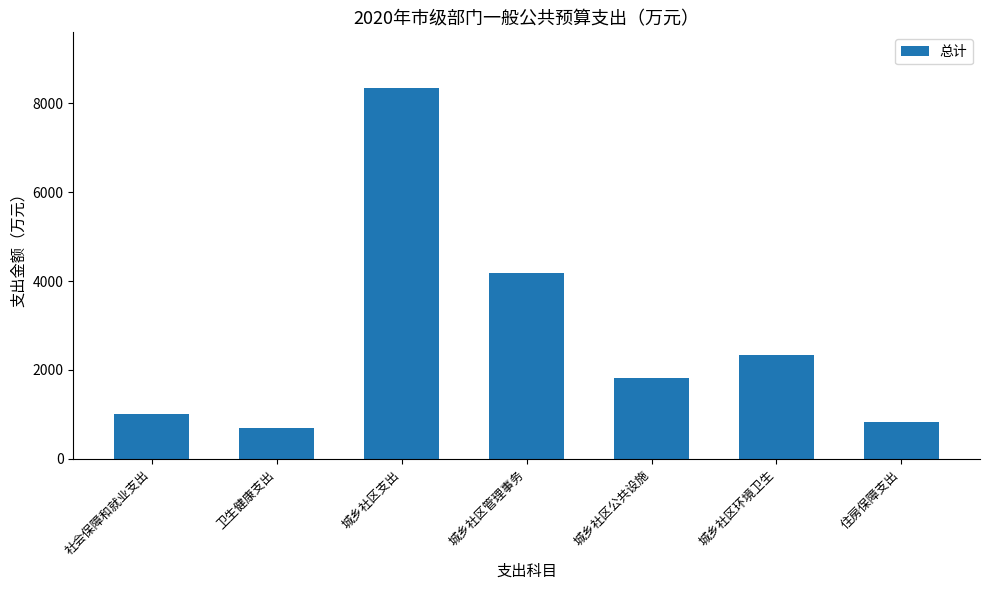

What is the maximum value shown in the chart?

8338.8